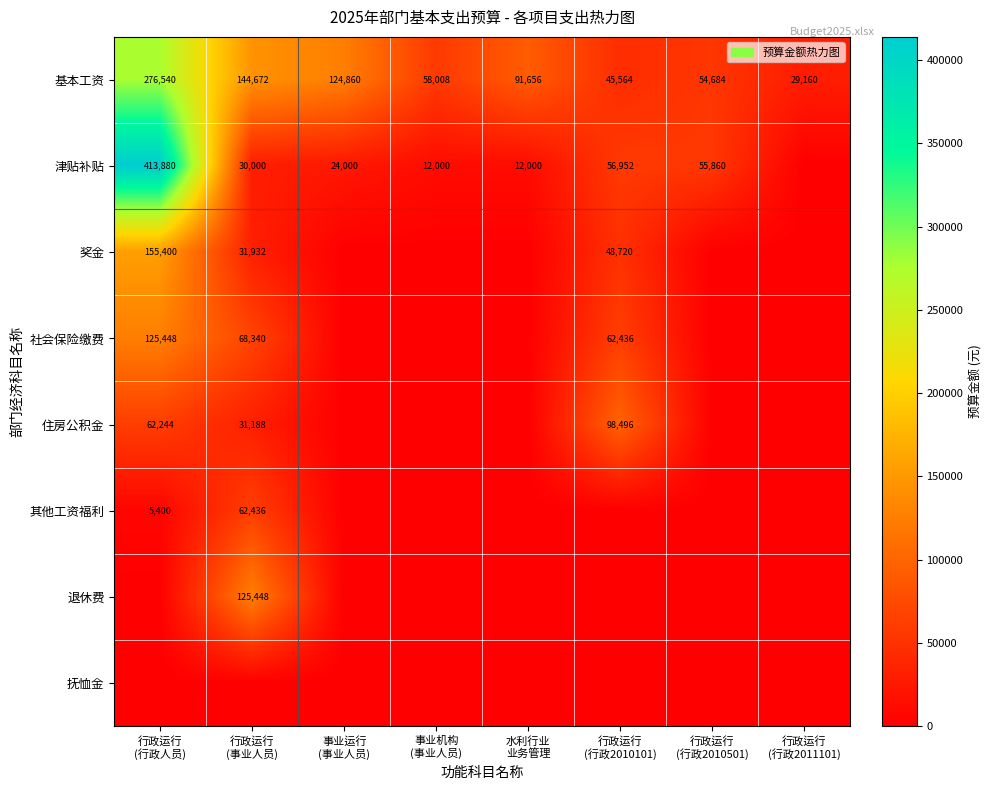

What is the difference between the maximum and minimum values in the 基本工资 series?

247380